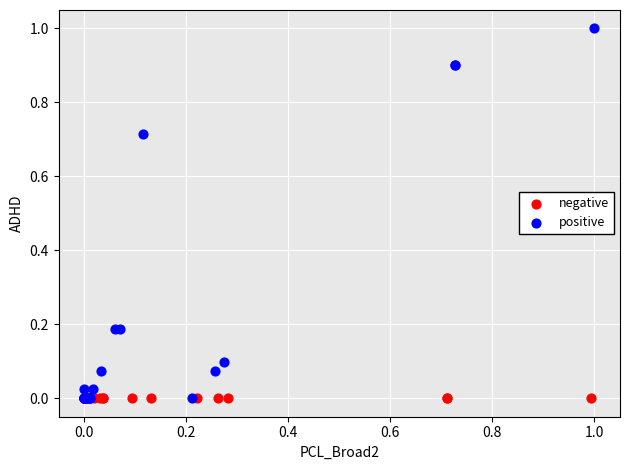

What are all the series names shown in the legend?

negative, positive